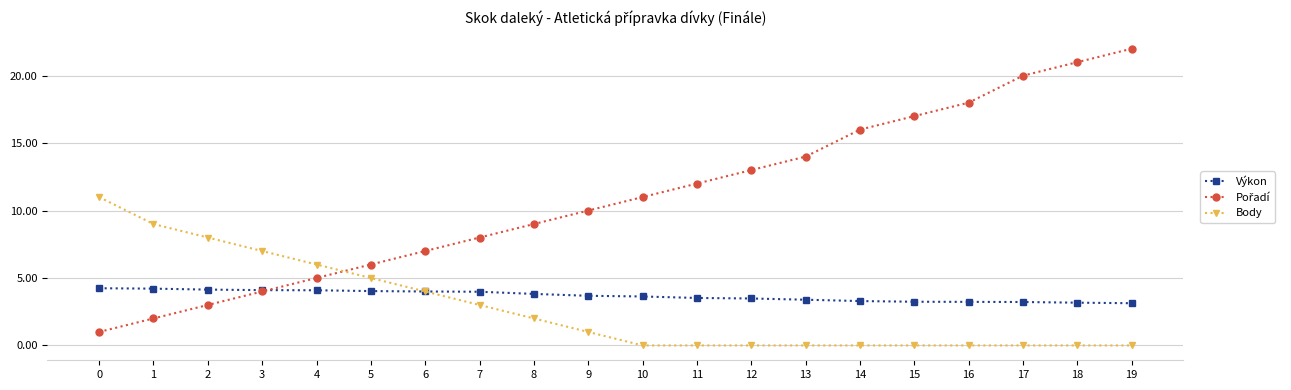

What is the difference between the highest and lowest values at 1?

7.0